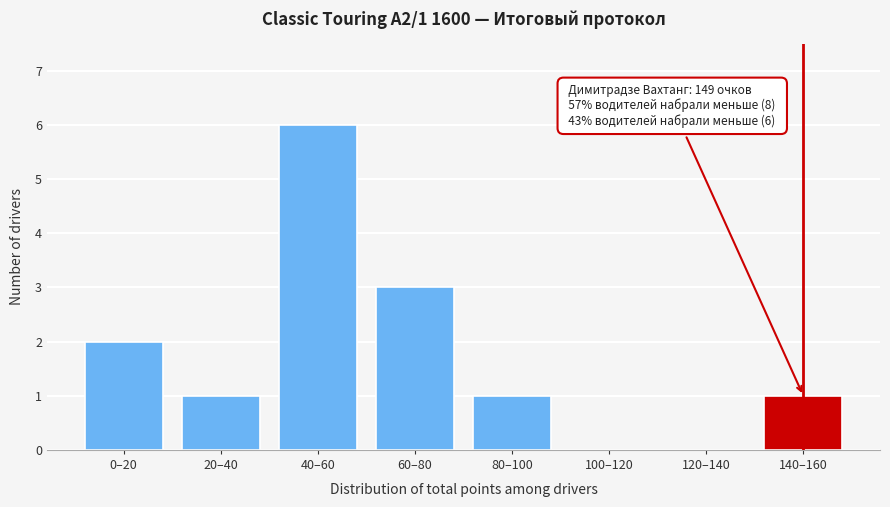

Reading right to left, what are all the values shown in this chart?

140–160=1	120–140=0	100–120=0	80–100=1	60–80=3	40–60=6	20–40=1	0–20=2